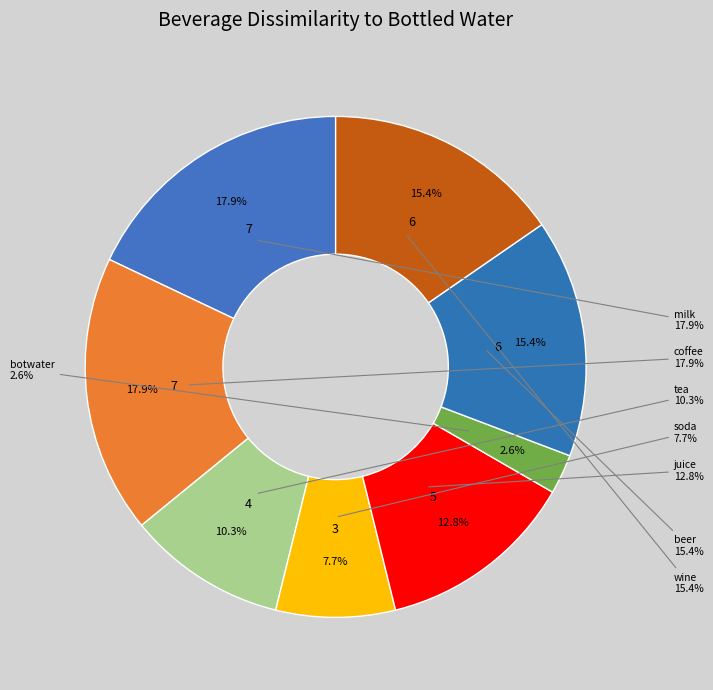

Between soda and wine, which is larger?

wine